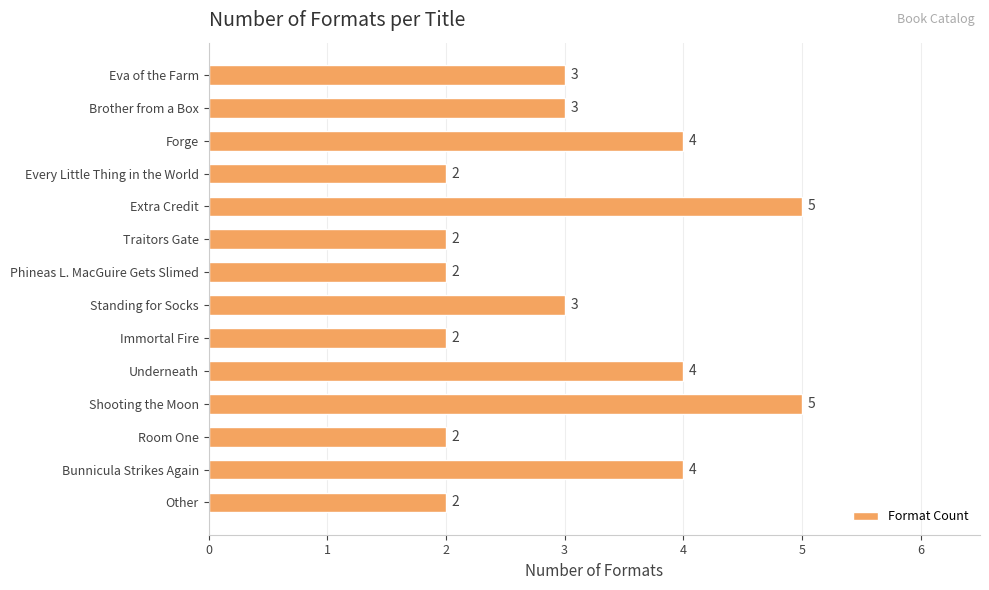

Reading bottom to top, transcribe all the data shown in this chart.

Other=2	Bunnicula Strikes Again=4	Room One=2	Shooting the Moon=5	Underneath=4	Immortal Fire=2	Standing for Socks=3	Phineas L. MacGuire Gets Slimed=2	Traitors Gate=2	Extra Credit=5	Every Little Thing in the World=2	Forge=4	Brother from a Box=3	Eva of the Farm=3